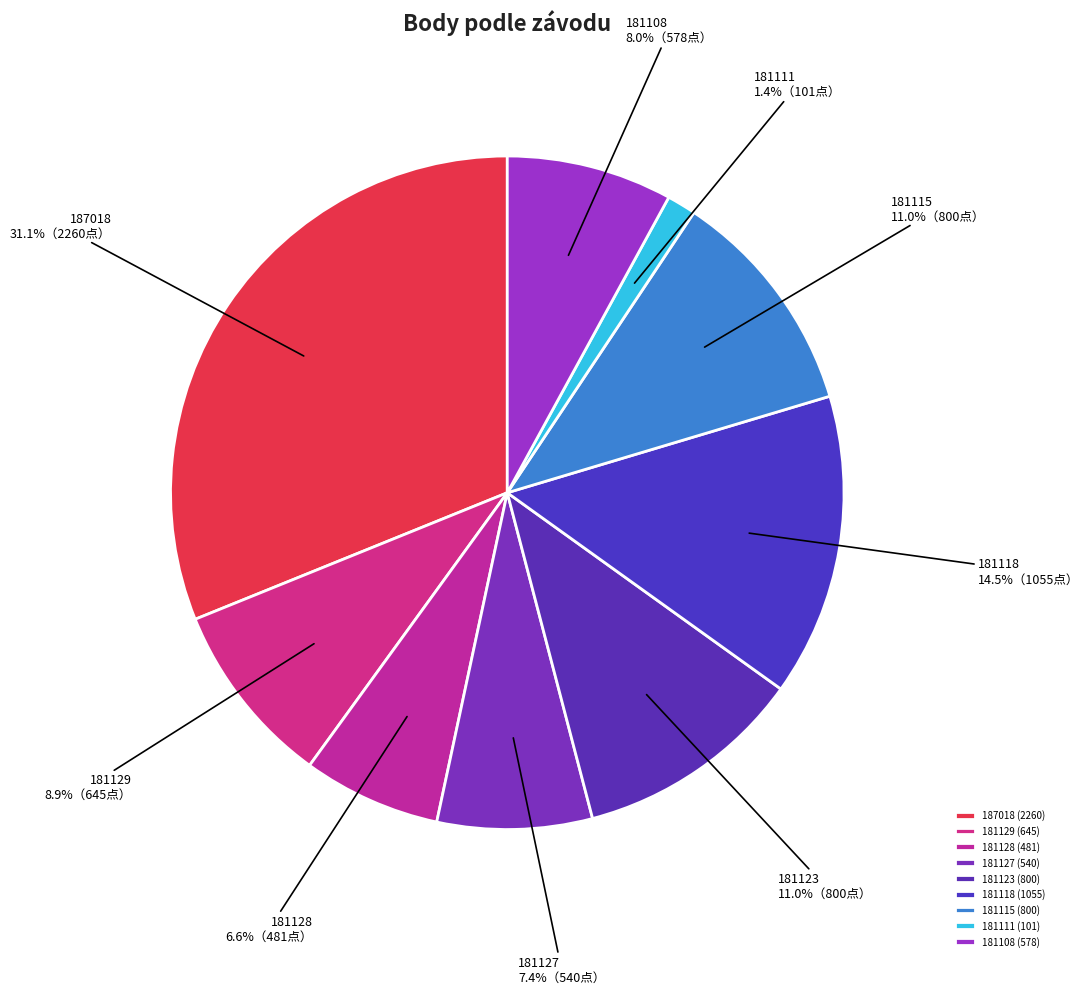

Which has a higher value, 181129 or 181115?

181115